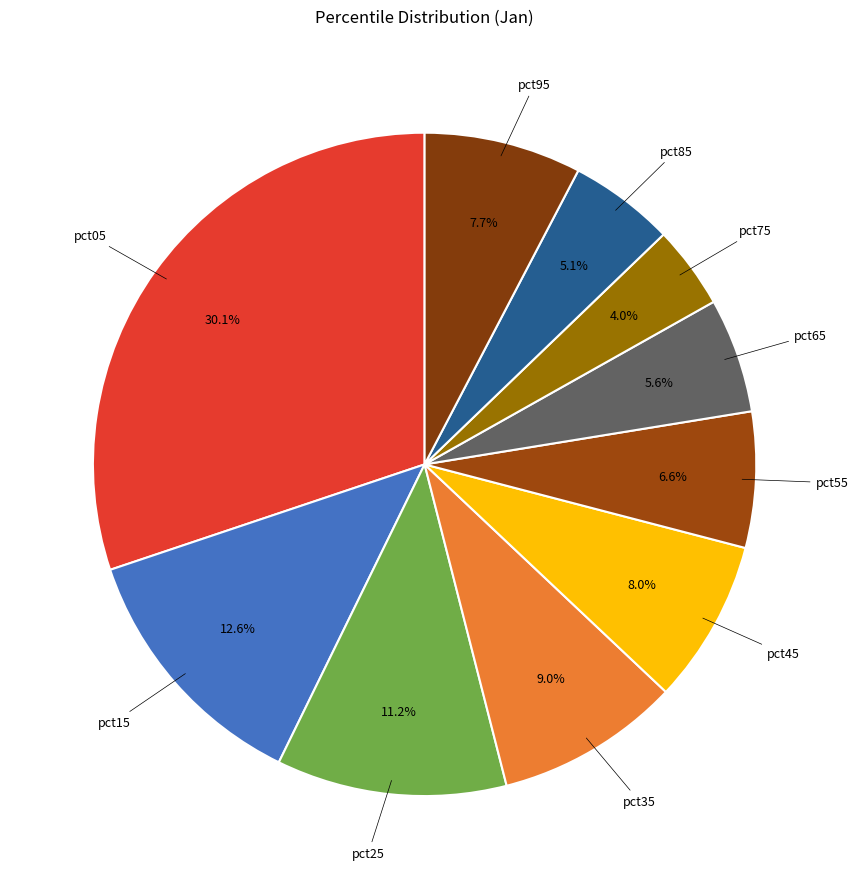

To the nearest percent, what is the difference between the pct05 and pct25 slice percentages?

19%